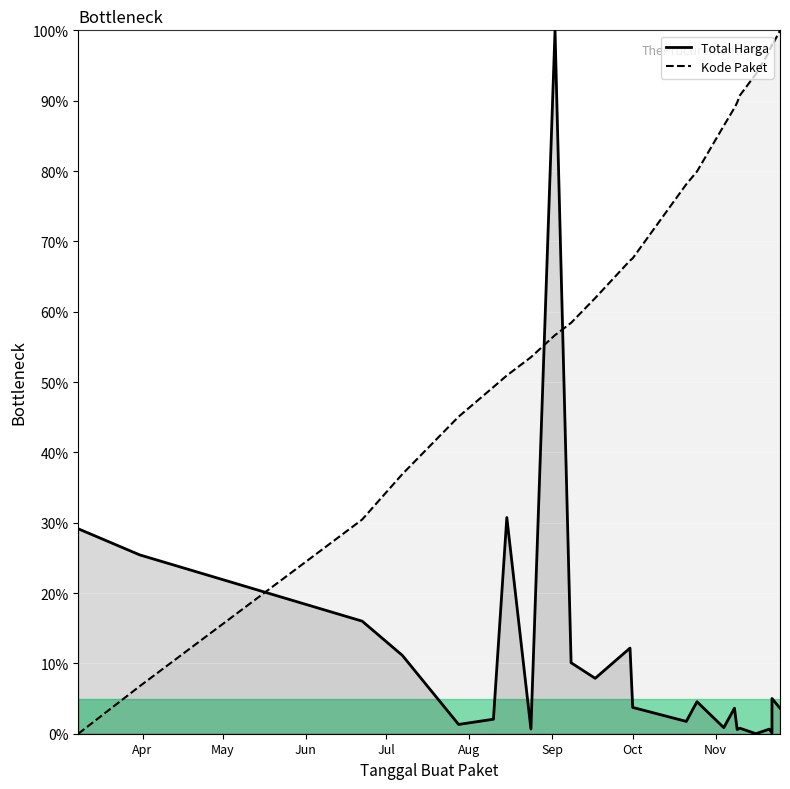

Is it true that Kode Paket equals -63.7 at Apr?

False